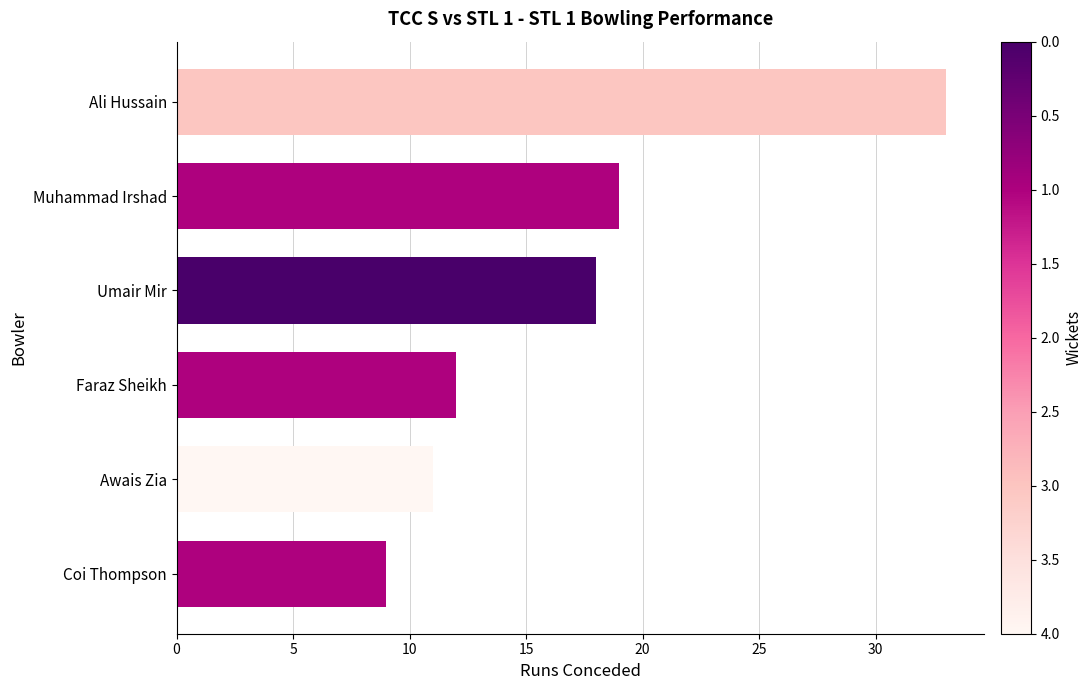

List the labels in order of value, largest first.

Ali Hussain, Muhammad Irshad, Umair Mir, Faraz Sheikh, Awais Zia, Coi Thompson